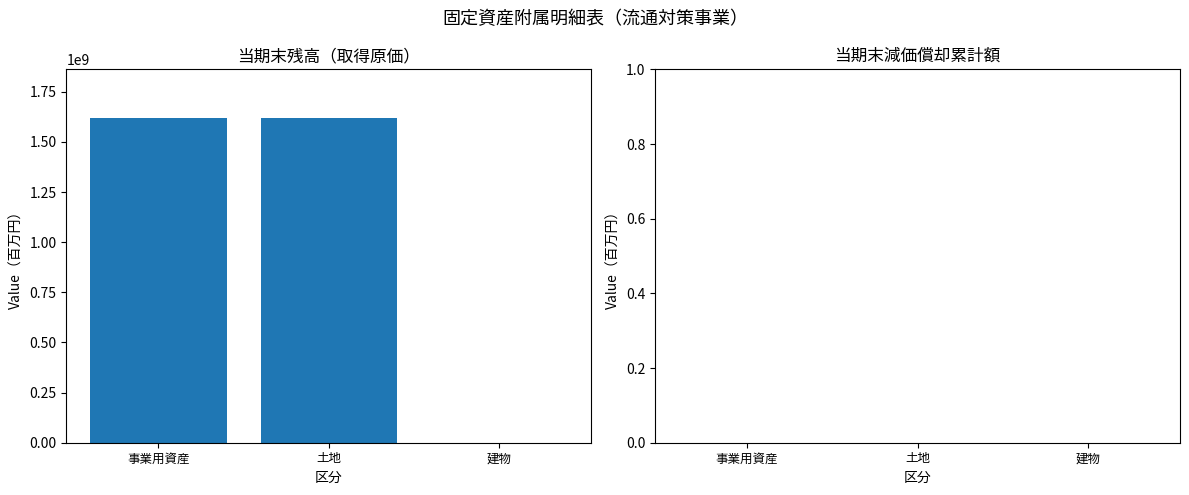

What value does the data have at 事業用資産?

1619000007